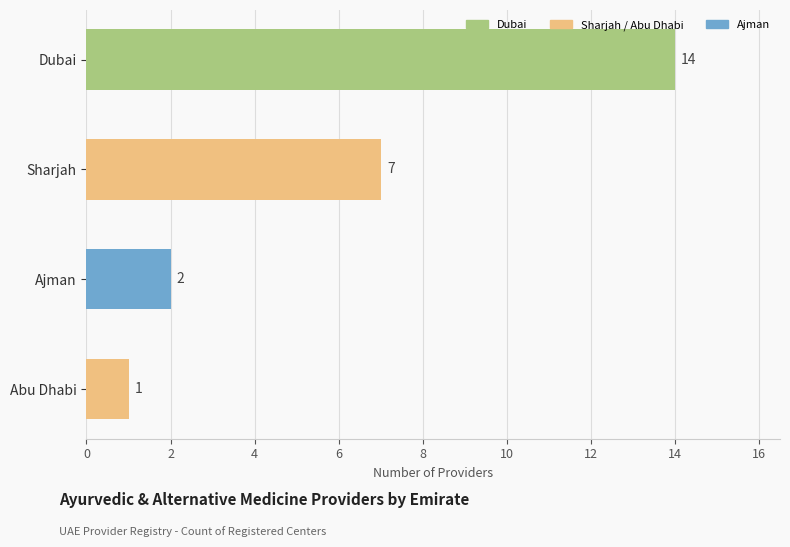

Is it true that the value at Dubai is 4?

False